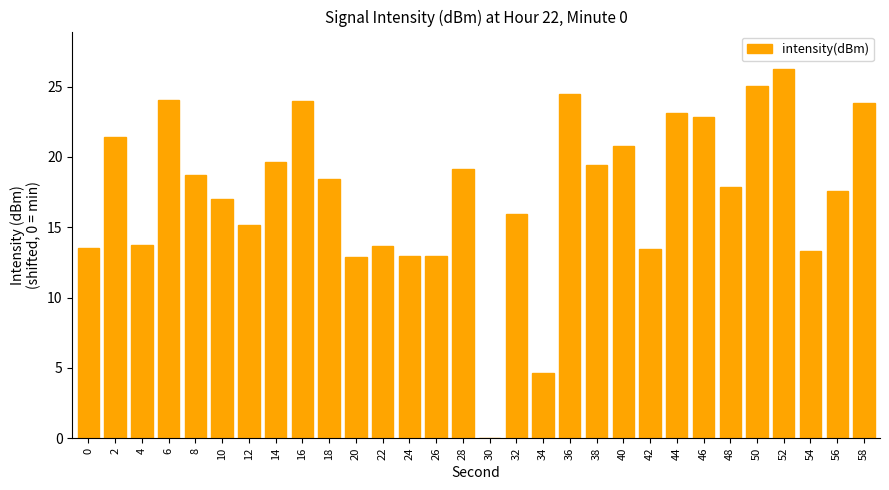

How many values exceed 18?

15